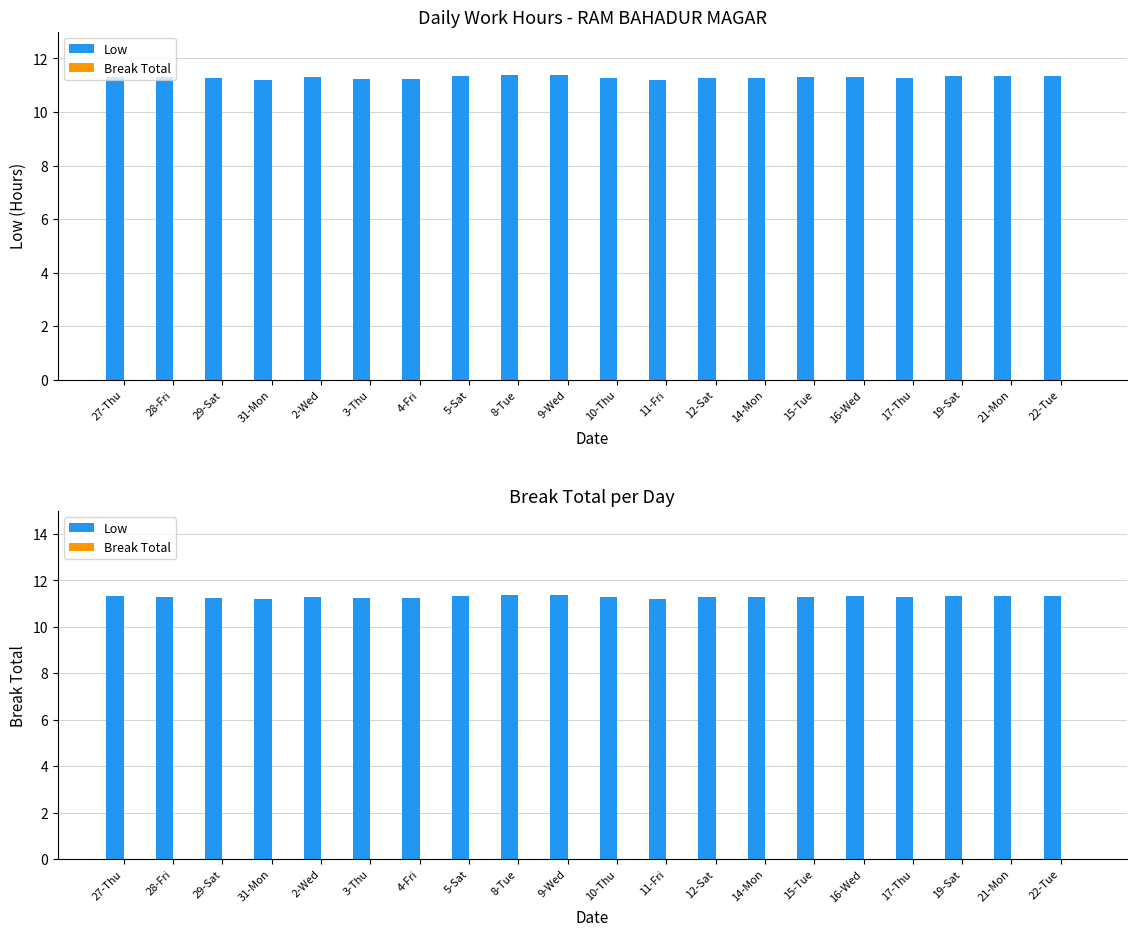

How many bars are there in each group?

2